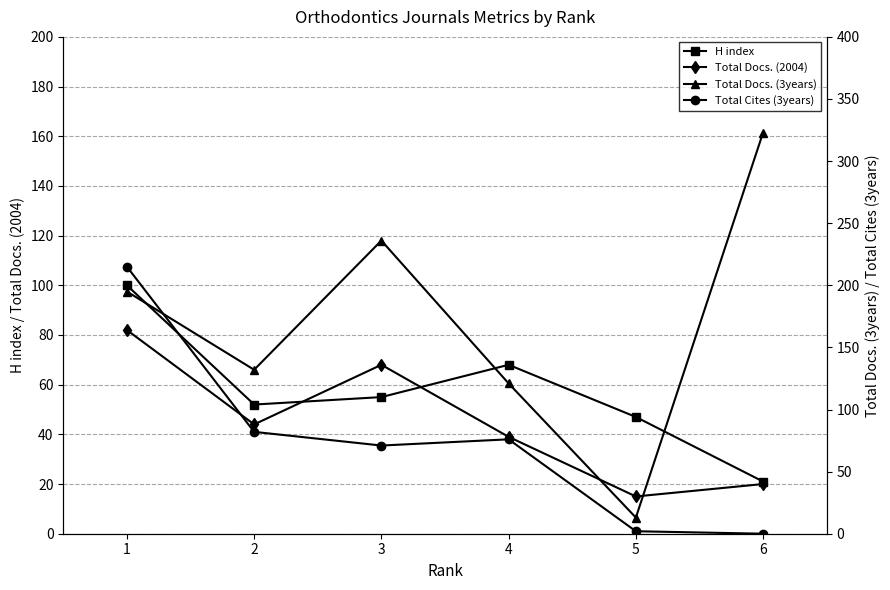

What is the difference between the maximum and second lowest values in the Total Cites (3years) series?

213